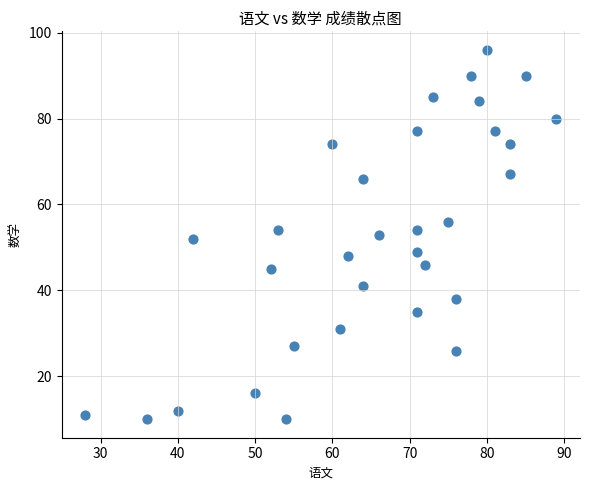

What is the range of Y values (max minus min)?

86